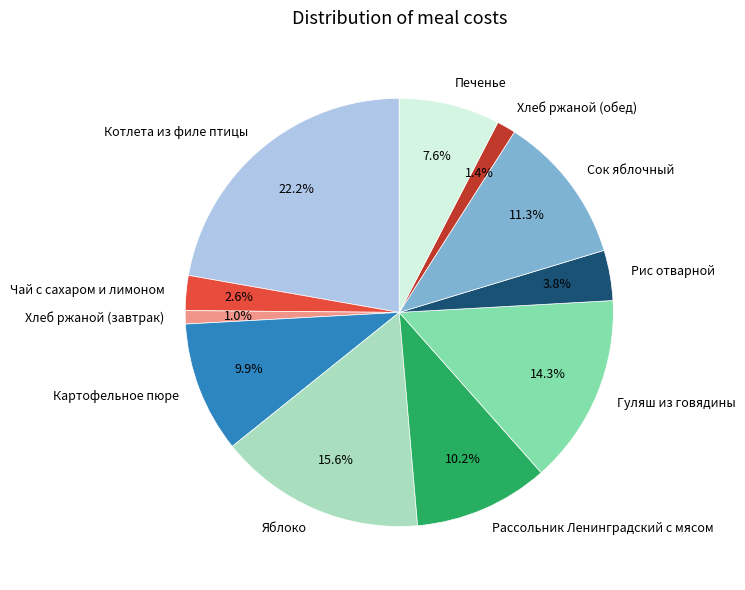

To the nearest percent, what is the combined percentage of Чай с сахаром и лимоном and Рис отварной?

6%